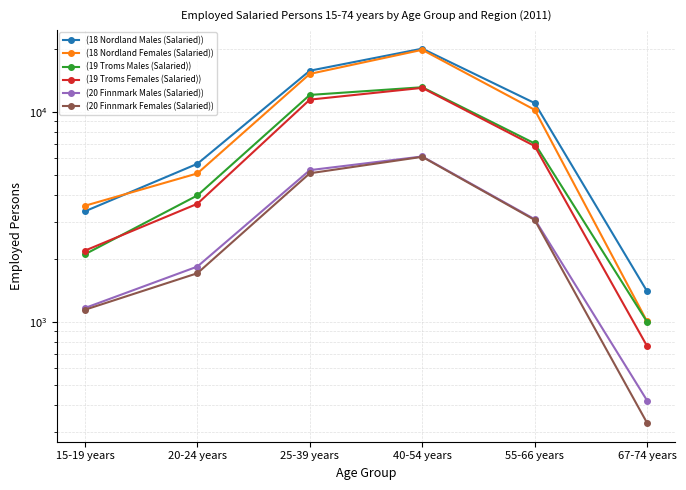

What is the spread (max minus min) of values at 15-19 years?

2428